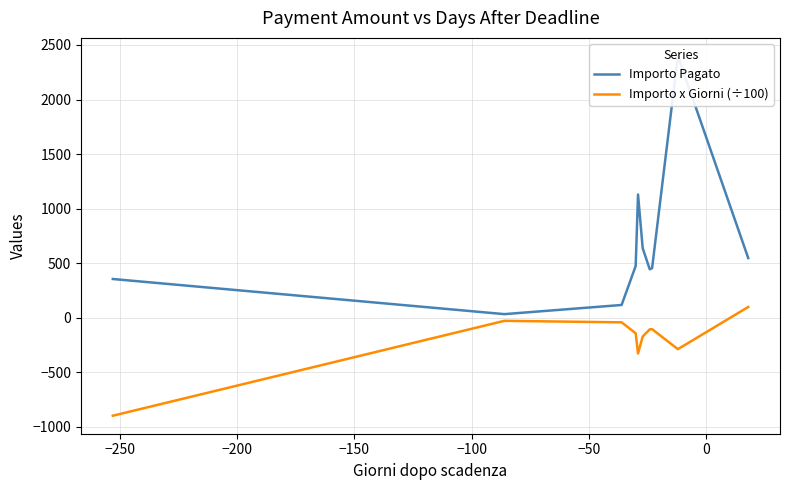

What is the maximum value for Importo x Giorni (÷100)?

98.4